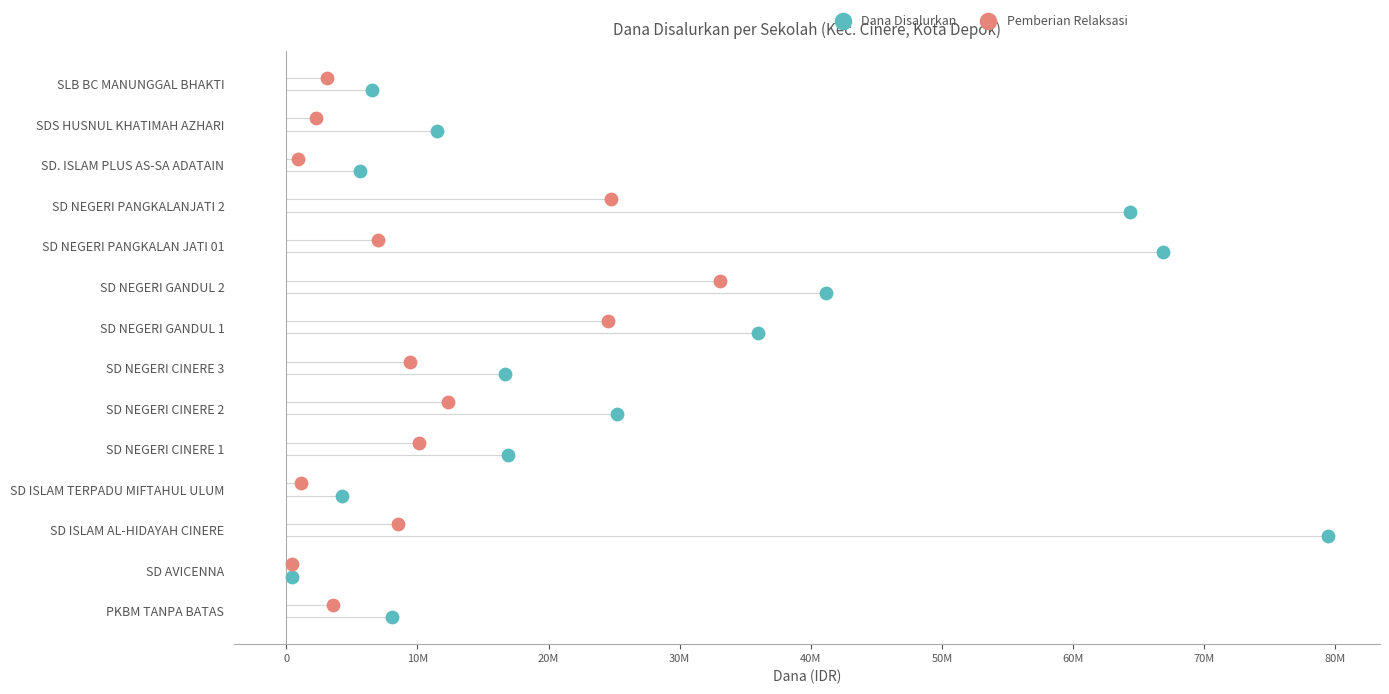

What are all the series names shown in the legend?

Dana Disalurkan, Pemberian Relaksasi